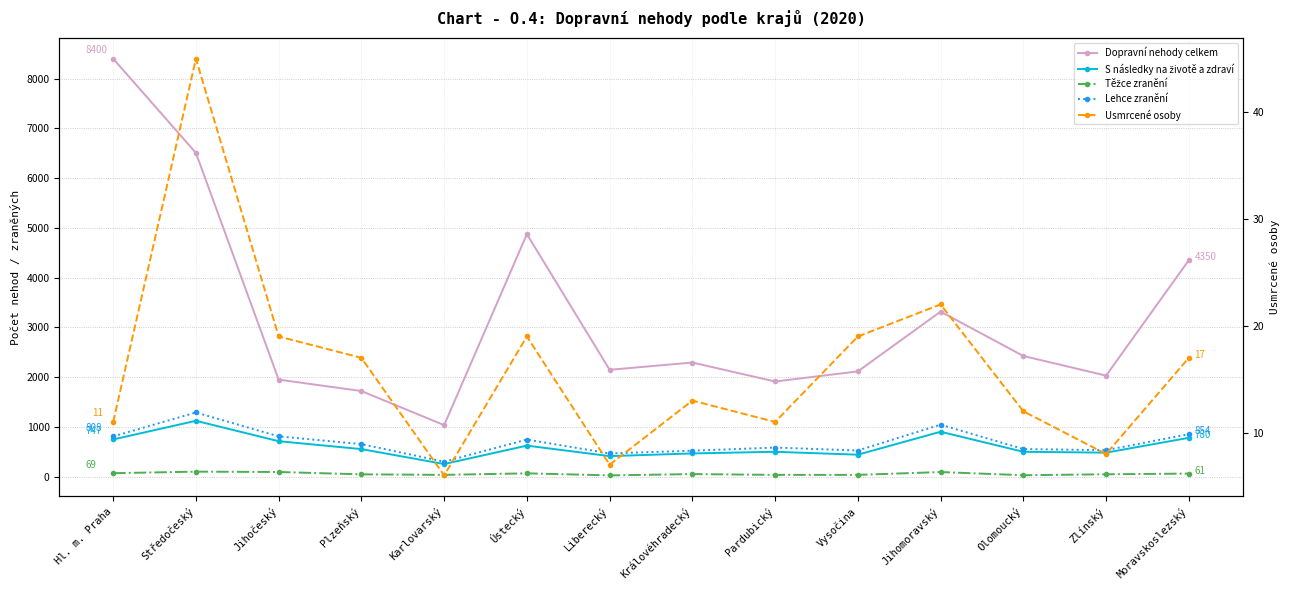

What is the greatest value displayed?

8400